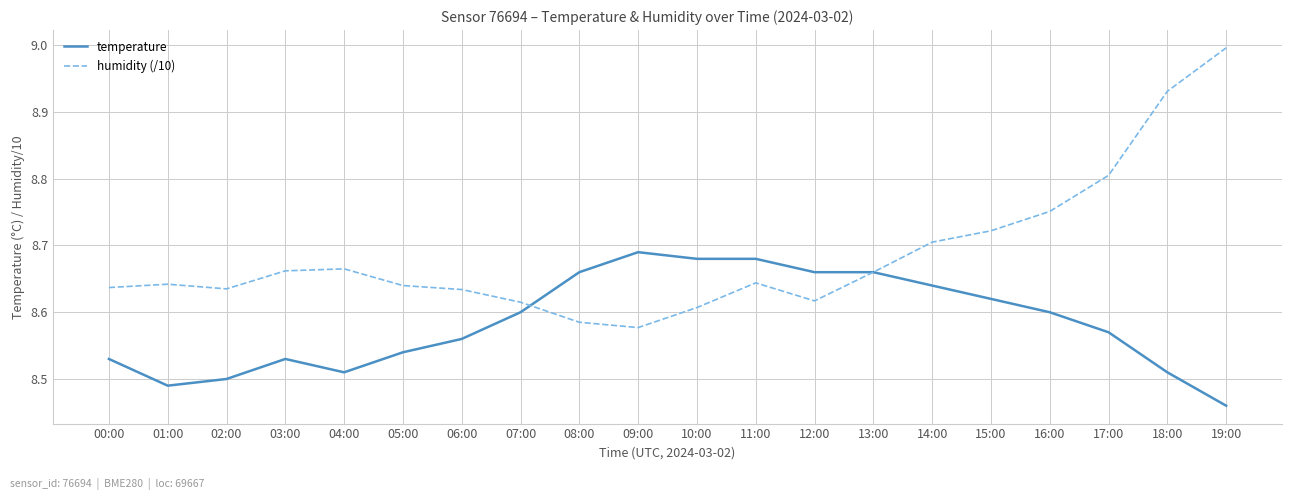

At how many categories does at least one series exceed 8?

20